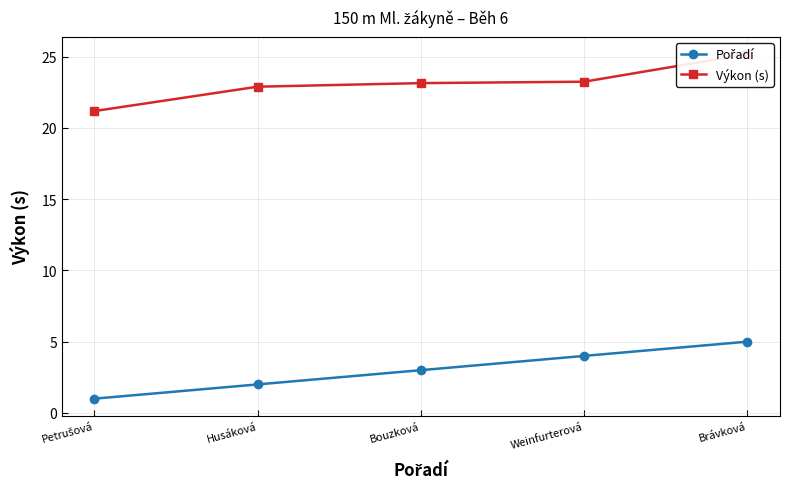

What value does the Výkon (s) series have at Husáková?

22.9